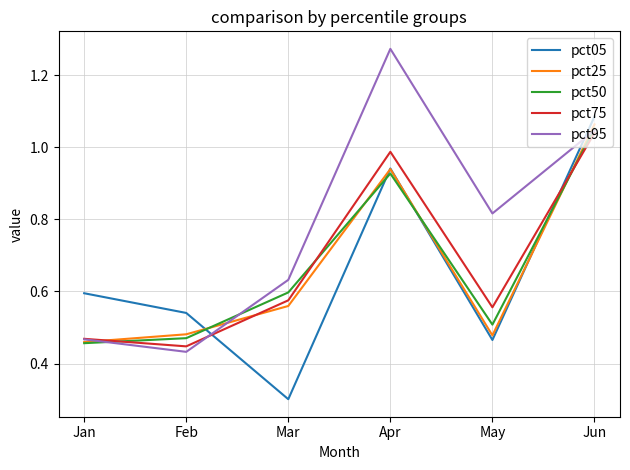

At which category is the sum across all series the highest?

Jun